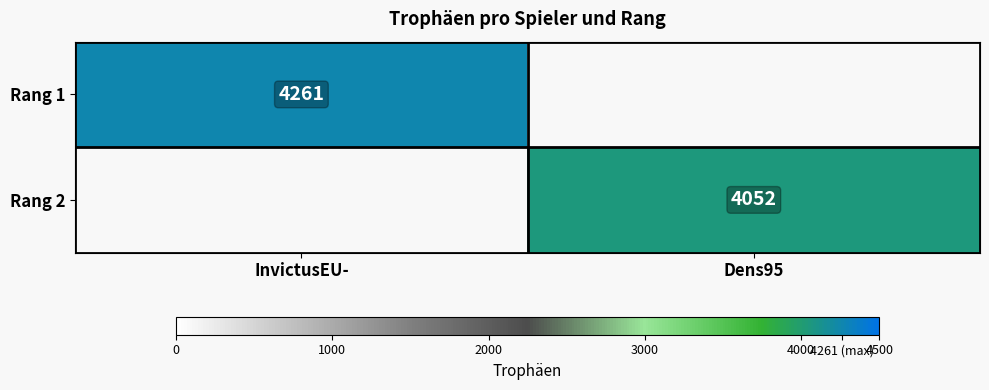

Which series has the largest total across all categories?

Rang 1